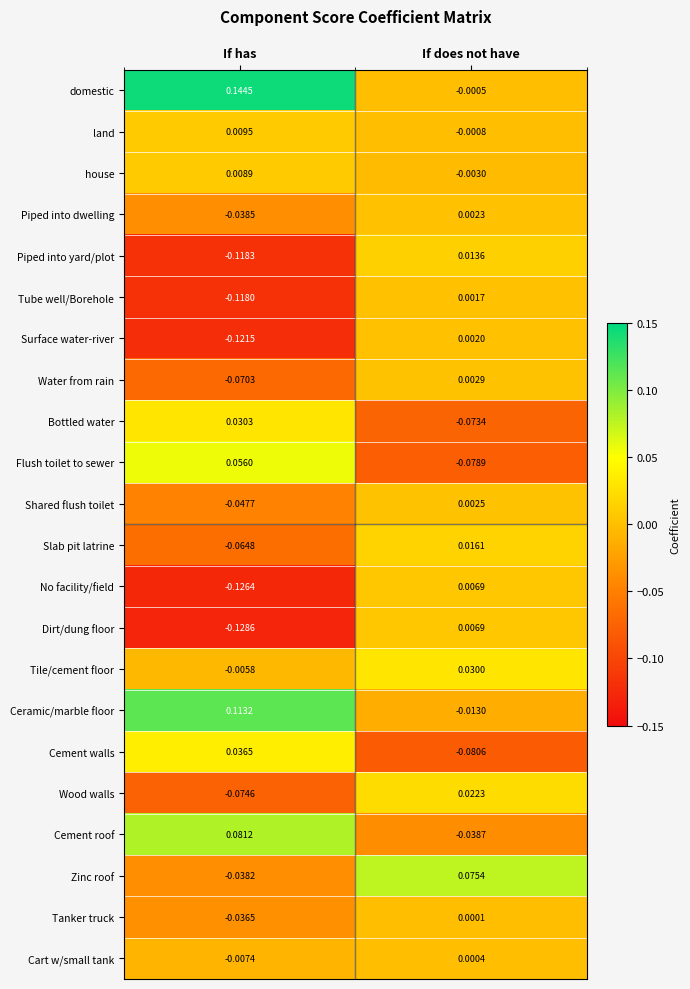

Which series changed the most between If has and If does not have?

domestic